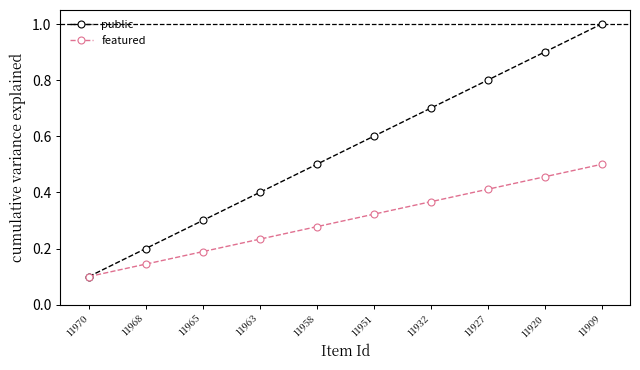

Which series has the largest range (max minus min)?

public